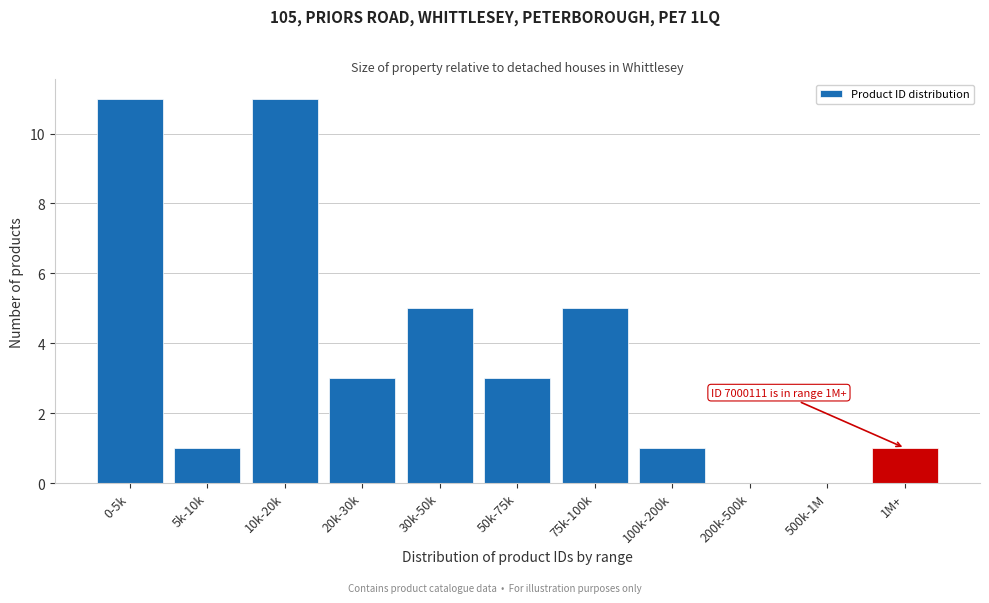

Reading right to left, transcribe all the data shown in this chart.

1M+=1	500k-1M=0	200k-500k=0	100k-200k=1	75k-100k=5	50k-75k=3	30k-50k=5	20k-30k=3	10k-20k=11	5k-10k=1	0-5k=11